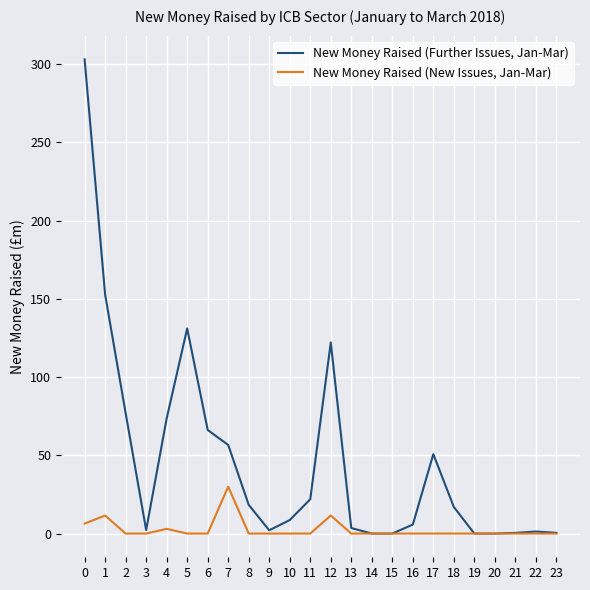

True or false: New Money Raised (New Issues, Jan-Mar) has a value of 0.0 at 19.

True